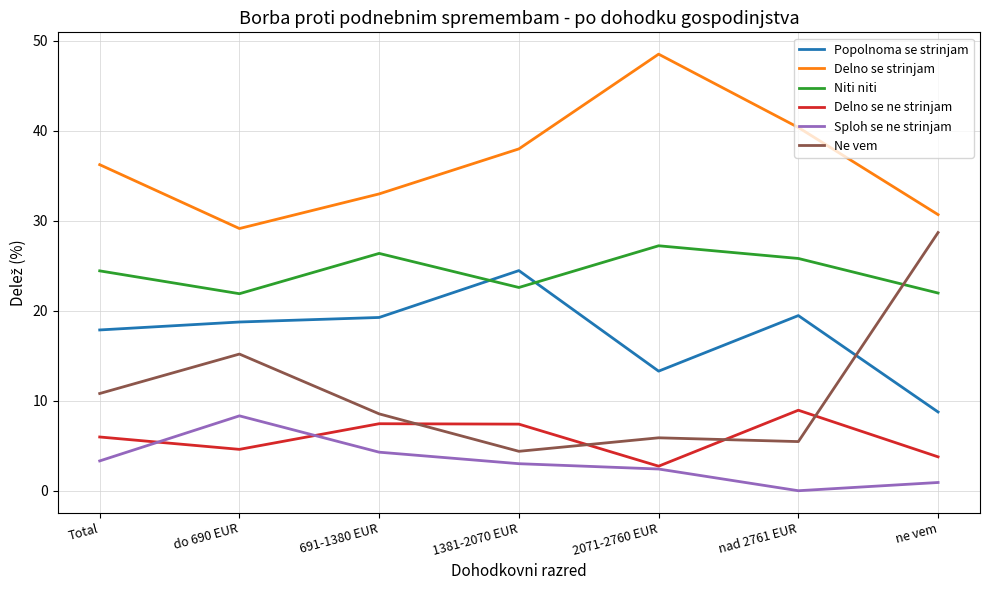

How many lines are shown in the chart?

6